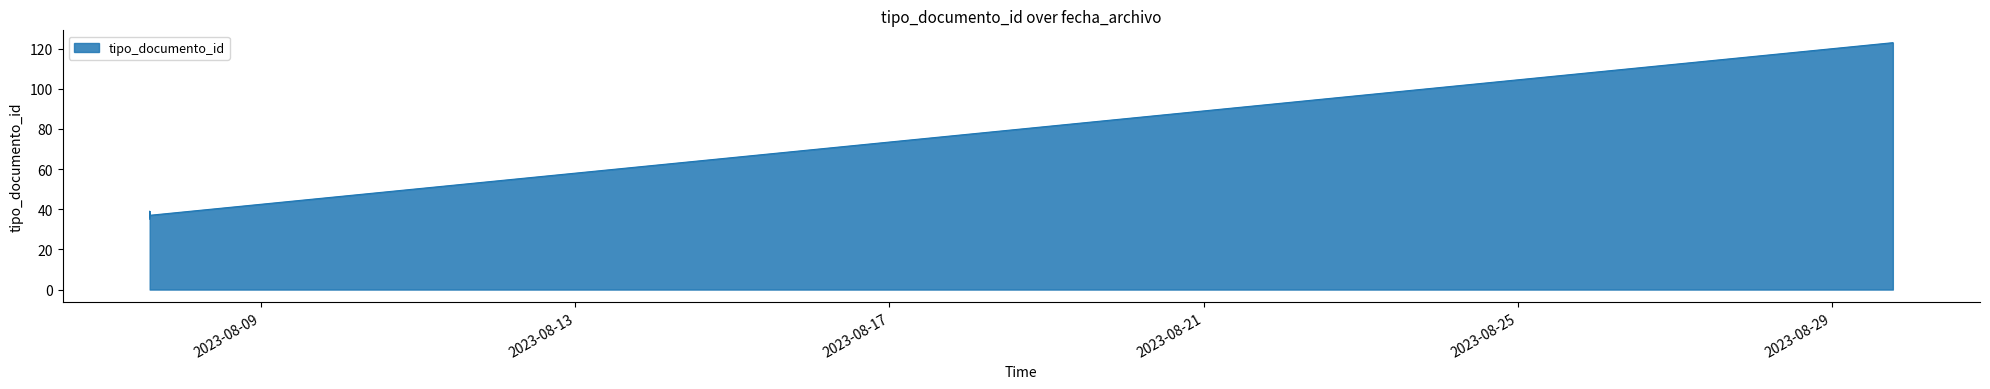

Does the chart display data point markers on the line(s)?

No